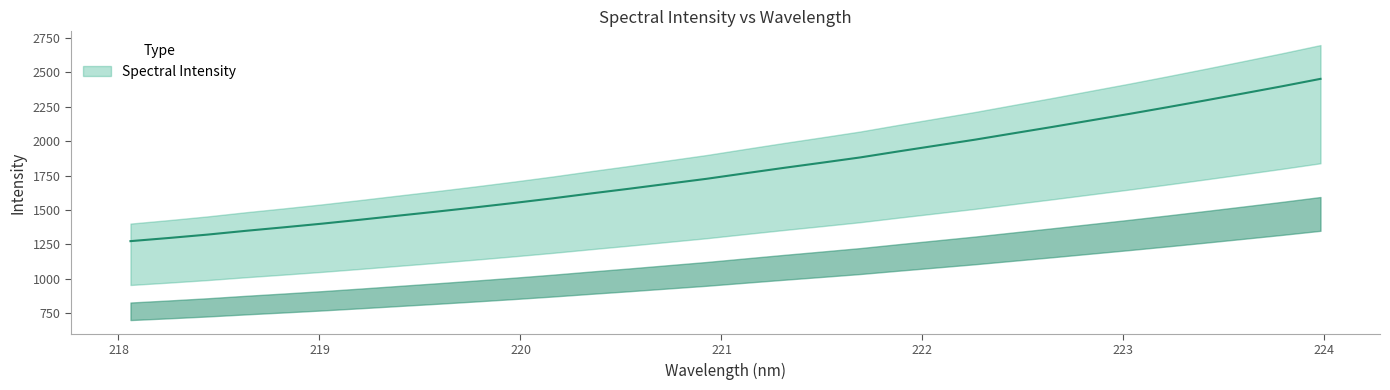

True or false: the data shows 1856.7 at 219.0156.

False